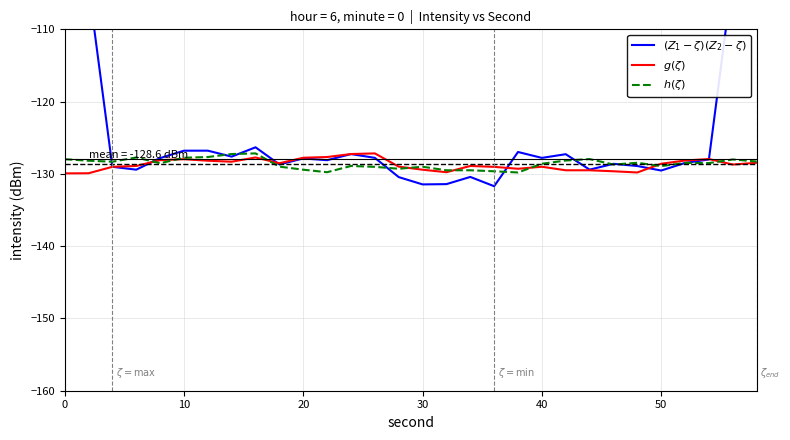

What is the sum of all $h(\zeta)$ values?

-3857.5